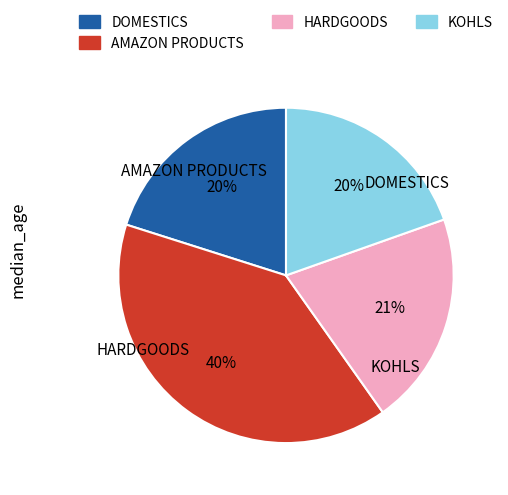

Does any single category account for the majority?

No